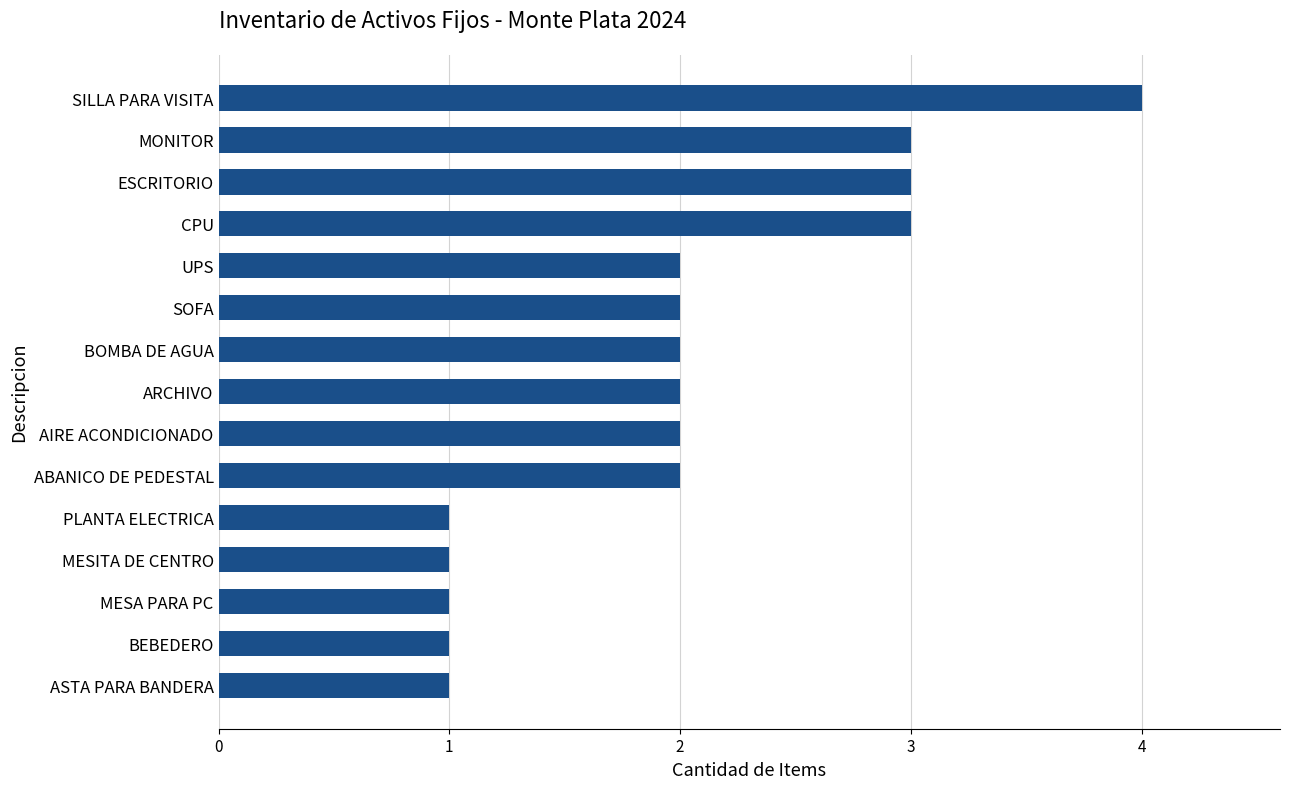

What is the difference between the second highest and minimum values?

2